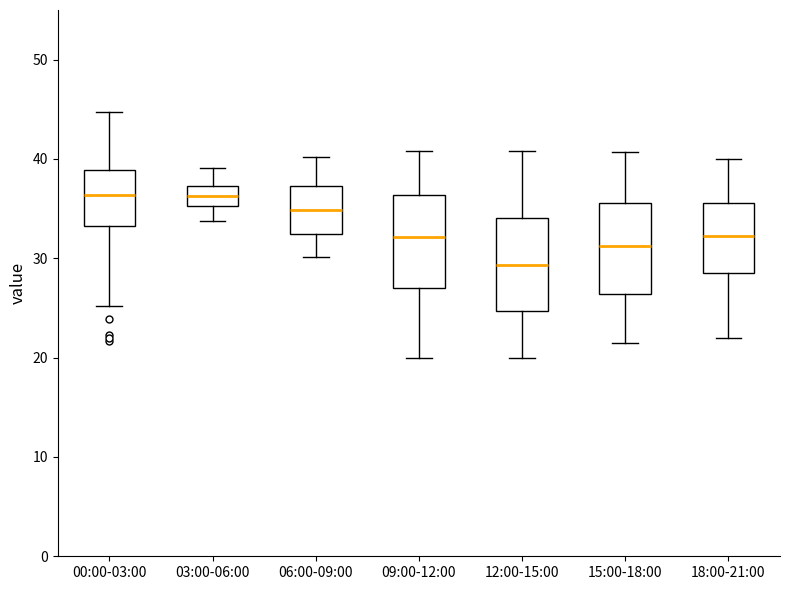

Reading left to right, transcribe this box plot: for each box, give where its median line is, the range the box spans, and where its two whiskers end, as read against the y-axis. The values are not printed on the chart, so give them approximately, as read against the axis.

00:00-03:00: median 36, box 33 to 39, whiskers 25 to 45
03:00-06:00: median 36, box 35 to 37, whiskers 34 to 39
06:00-09:00: median 35, box 32 to 37, whiskers 30 to 40
09:00-12:00: median 32, box 27 to 36, whiskers 20 to 41
12:00-15:00: median 29, box 25 to 34, whiskers 20 to 41
15:00-18:00: median 31, box 26 to 36, whiskers 22 to 41
18:00-21:00: median 32, box 29 to 36, whiskers 22 to 40